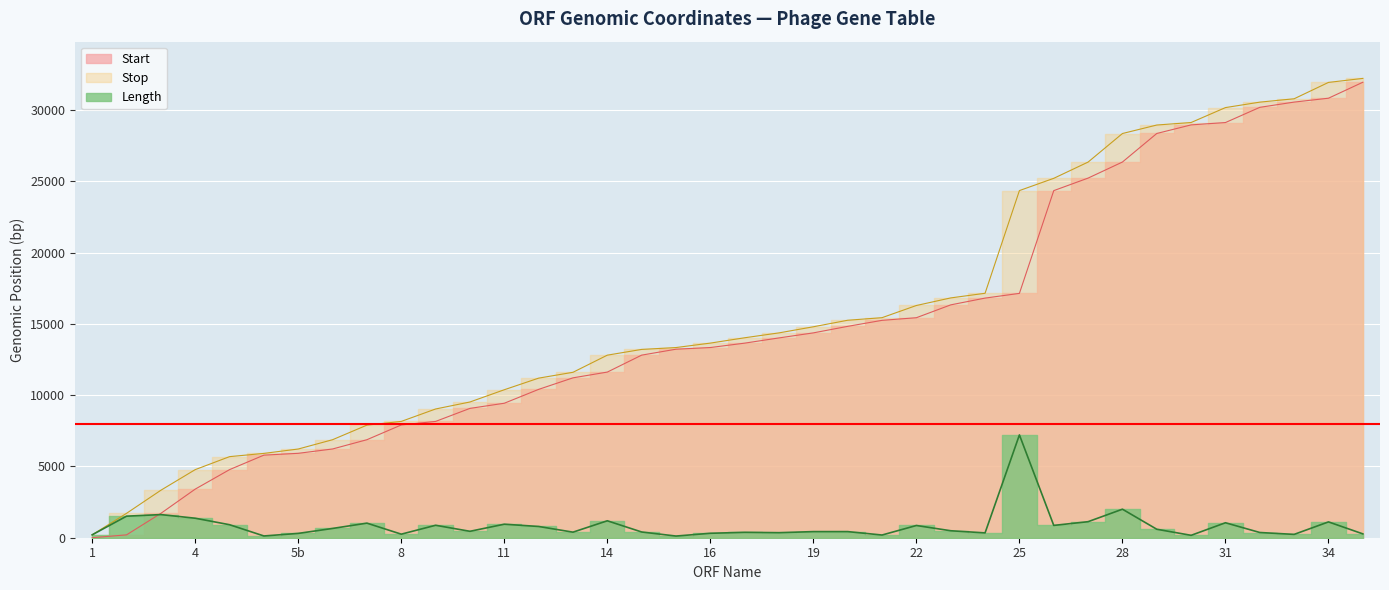

What is the difference between the maximum and minimum values in the Start series?

31951